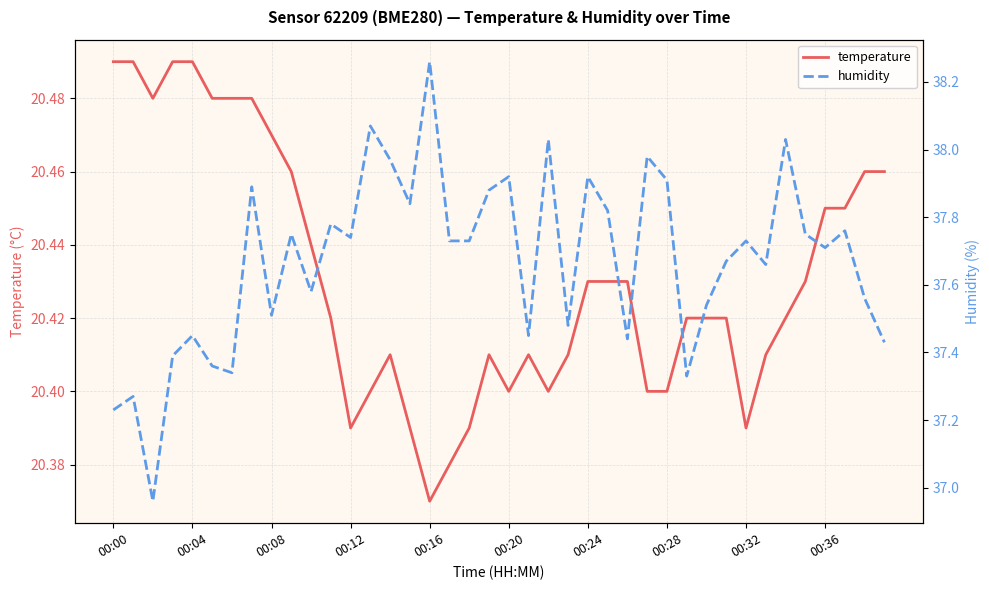

Is it true that temperature equals 34.6 at 00:16?

False